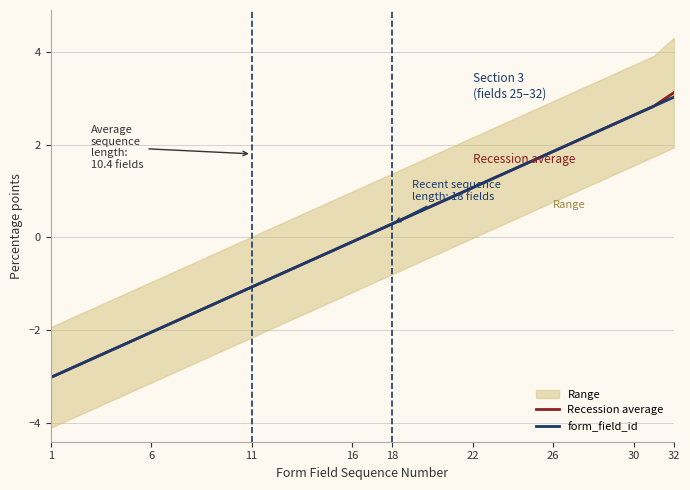

True or false: form_field_id has a value of -1.2 at 6.

False